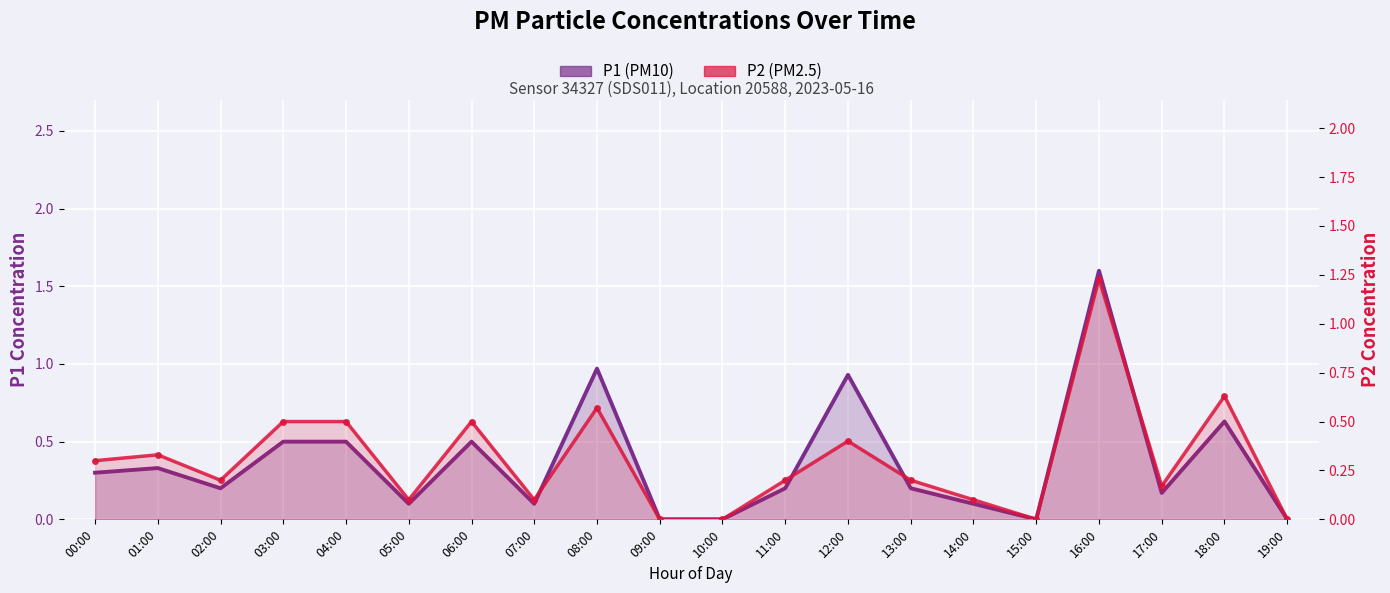

What is the difference between the second highest and second lowest values in the P1 (PM10) series?

1.0